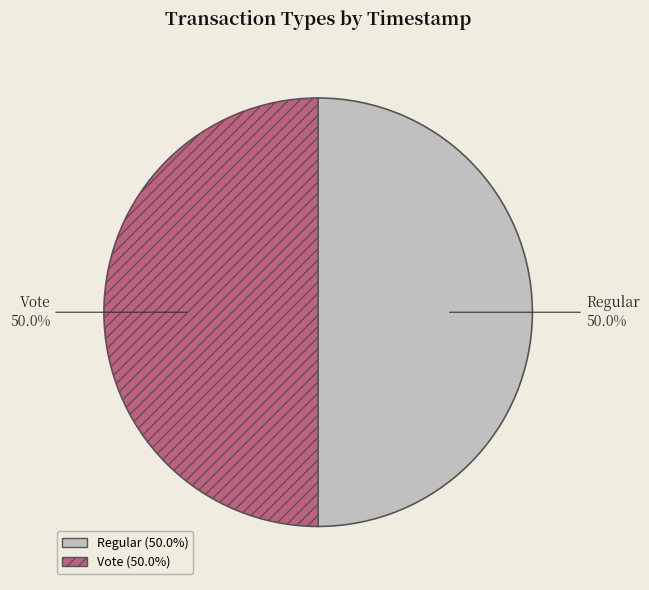

The Regular slice represents 58% of the pie. True or false?

False